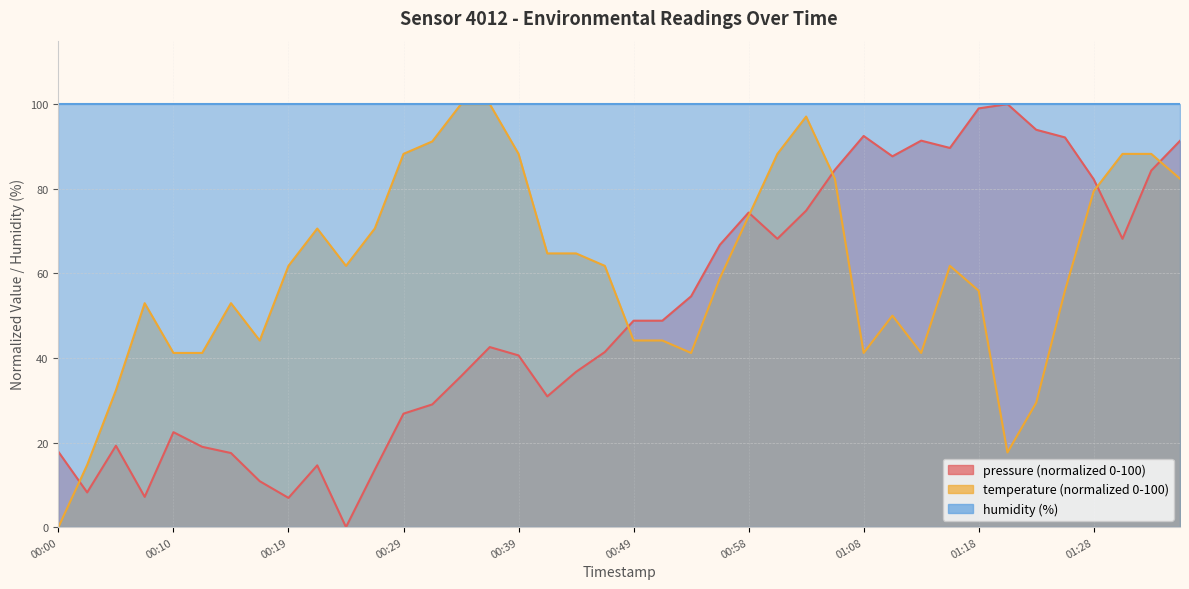

How many interior local peaks does the temperature series have?

6